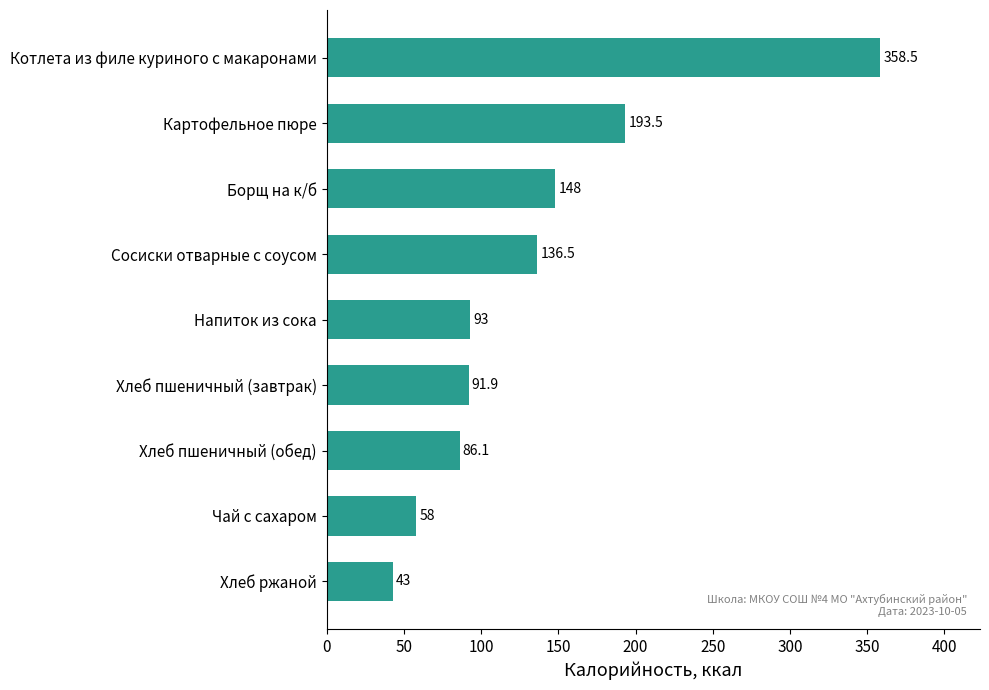

Reading bottom to top, what are all the values shown in this chart?

Хлеб ржаной=43.0	Чай с сахаром=58.0	Хлеб пшеничный (обед)=86.1	Хлеб пшеничный (завтрак)=91.9	Напиток из сока=93.0	Сосиски отварные с соусом=136.5	Борщ на к/б=148.0	Картофельное пюре=193.5	Котлета из филе куриного с макаронами=358.5